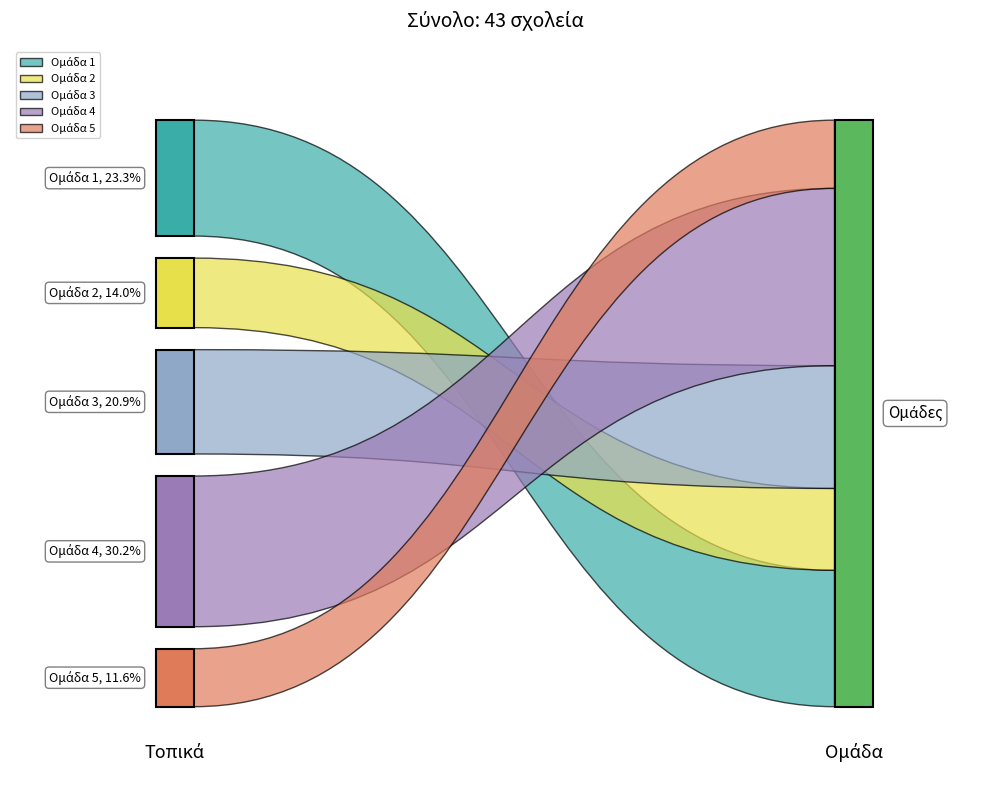

Reading left to right, extract all data points from this chart.

Κωδ. Σχολείου: 10	6	9	13	5
Α/Α: 10	6	9	13	5